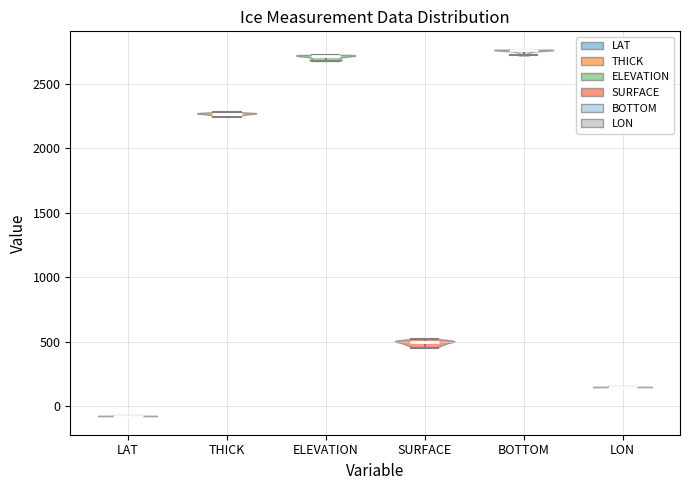

Which violin has the lowest median line?

LAT